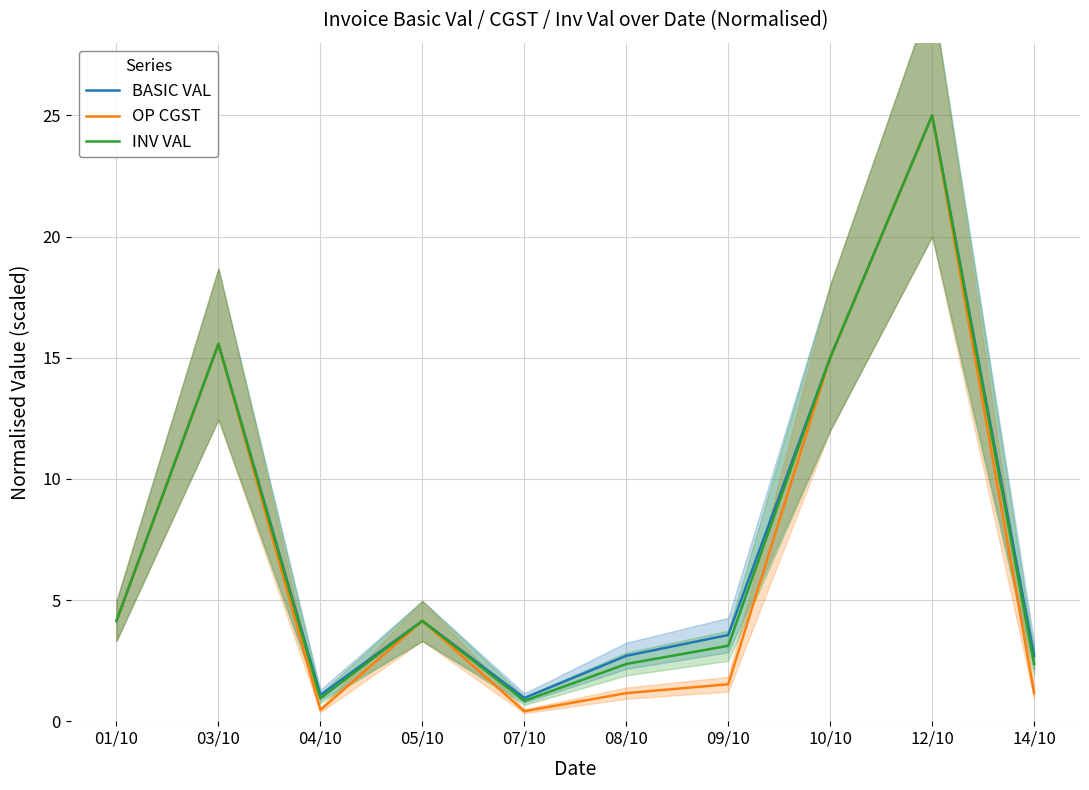

The value of OP CGST at 12/10 is 25.0. True or false?

True